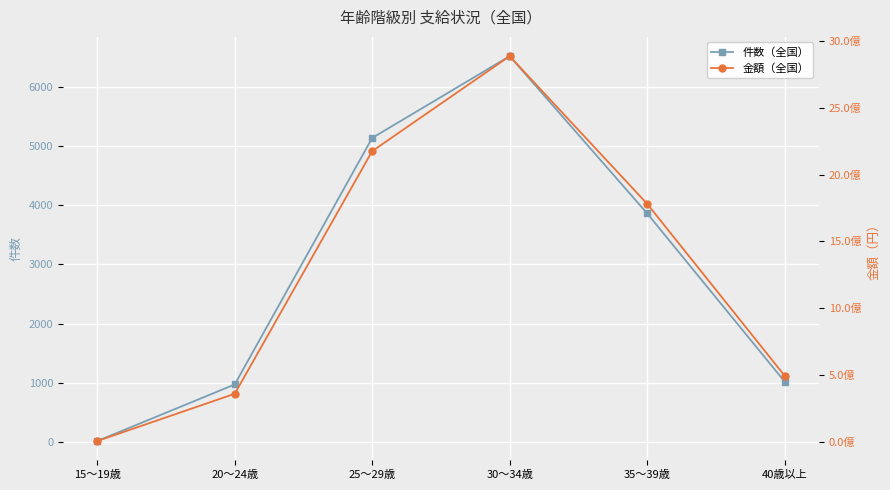

At how many categories does at least one series exceed 394807987?

4